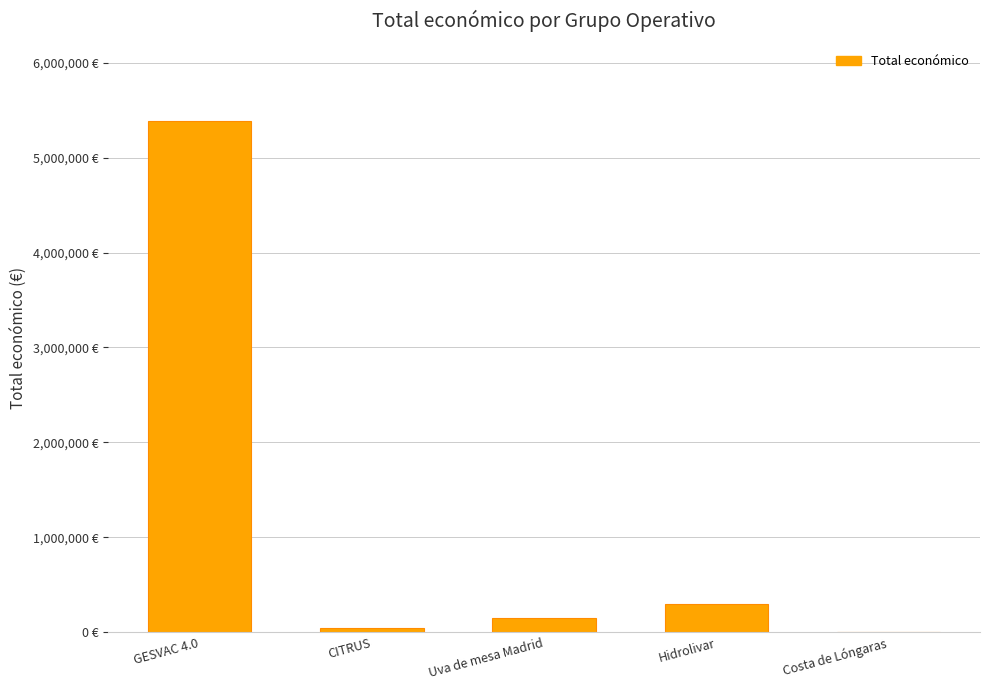

List the labels in order of value, smallest first.

Costa de Lóngaras, CITRUS, Uva de mesa Madrid, Hidrolivar, GESVAC 4.0